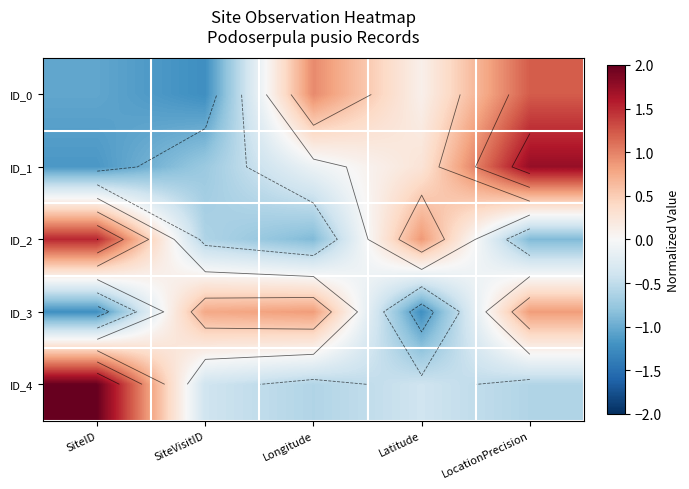

What is the difference between the highest and lowest values at SiteVisitID?

2.0